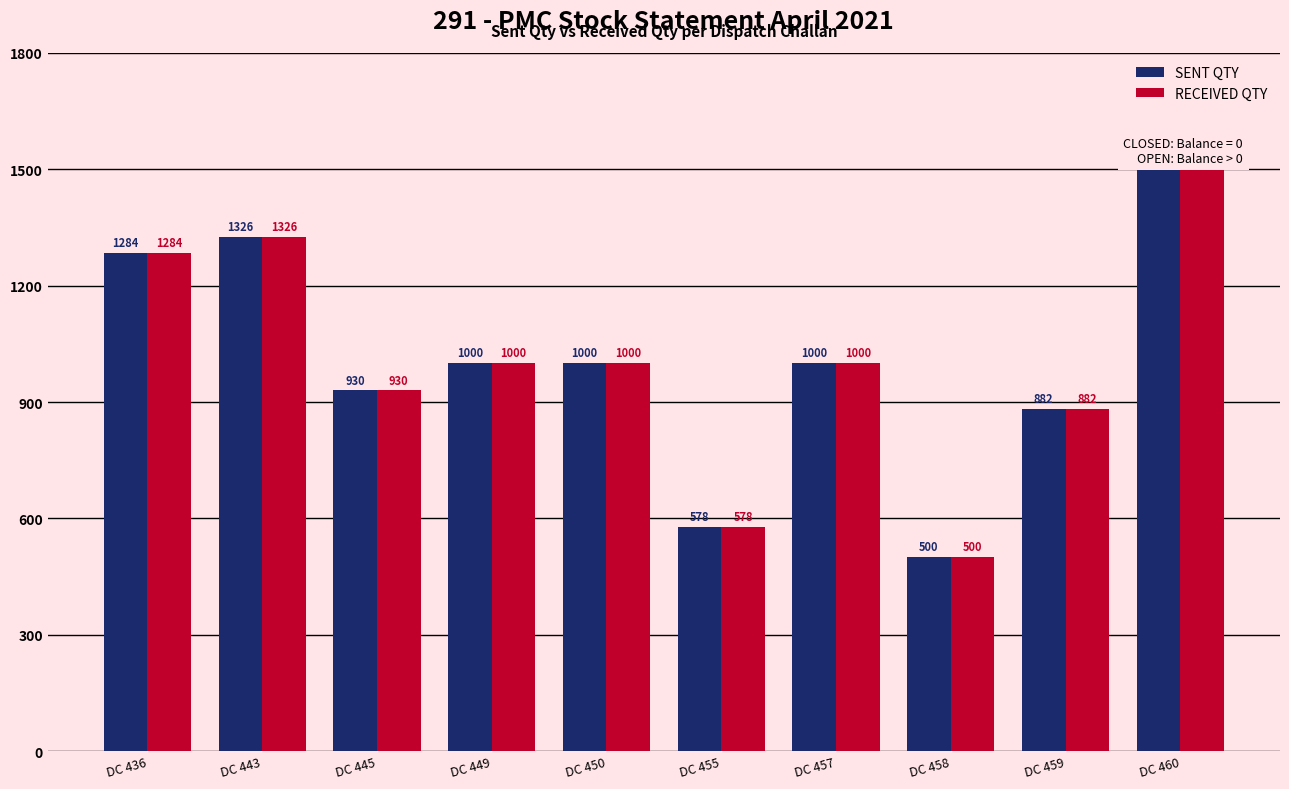

Reading left to right, what are all the values shown in this chart?

SENT QTY: DC 436=1284	DC 443=1326	DC 445=930	DC 449=1000	DC 450=1000	DC 455=578	DC 457=1000	DC 458=500	DC 459=882	DC 460=1500
RECEIVED QTY: DC 436=1284	DC 443=1326	DC 445=930	DC 449=1000	DC 450=1000	DC 455=578	DC 457=1000	DC 458=500	DC 459=882	DC 460=1500